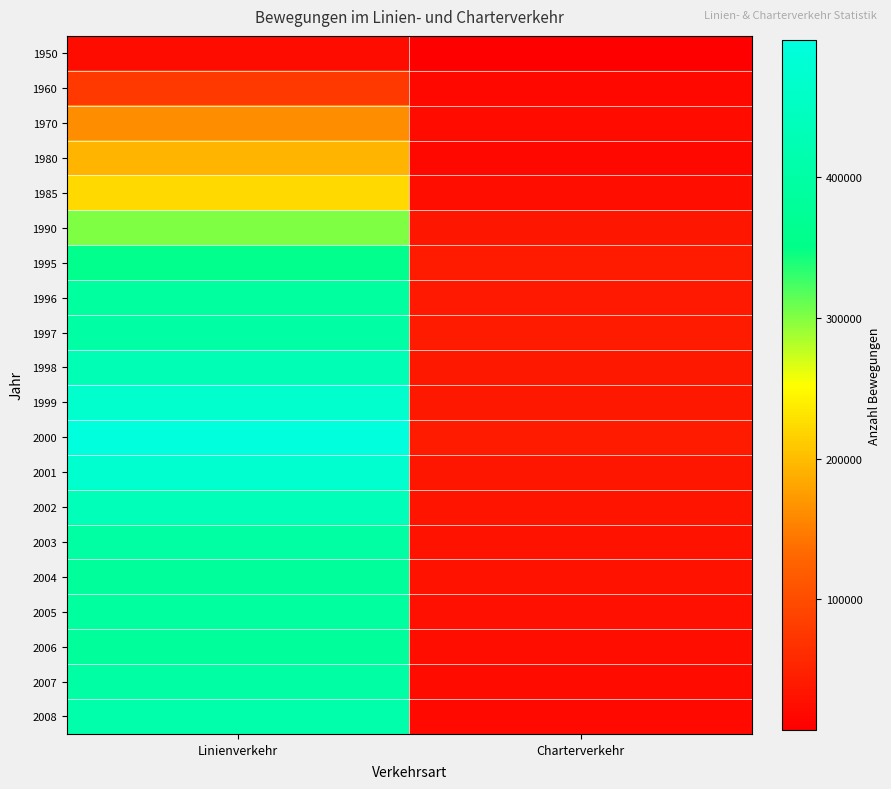

What is the spread (max minus min) of values at Linienverkehr?

473237